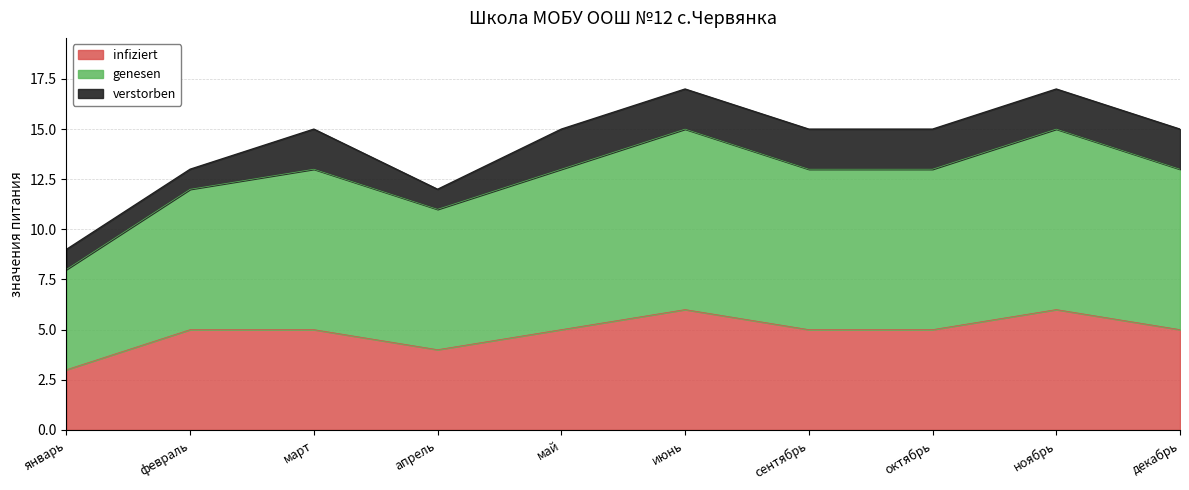

What is the total value across all series at ноябрь?

17